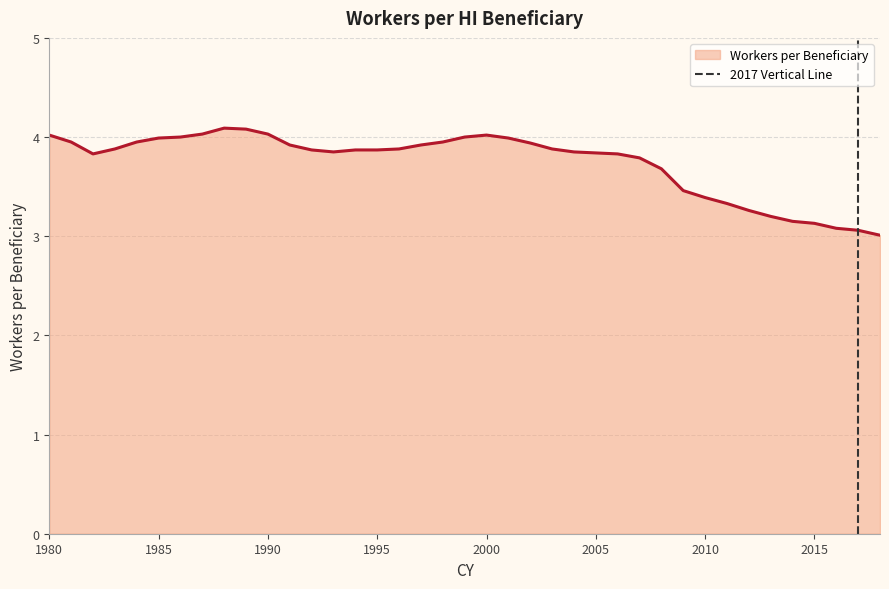

True or false: Workers per Beneficiary has a value of 4.0 at 2000.

True